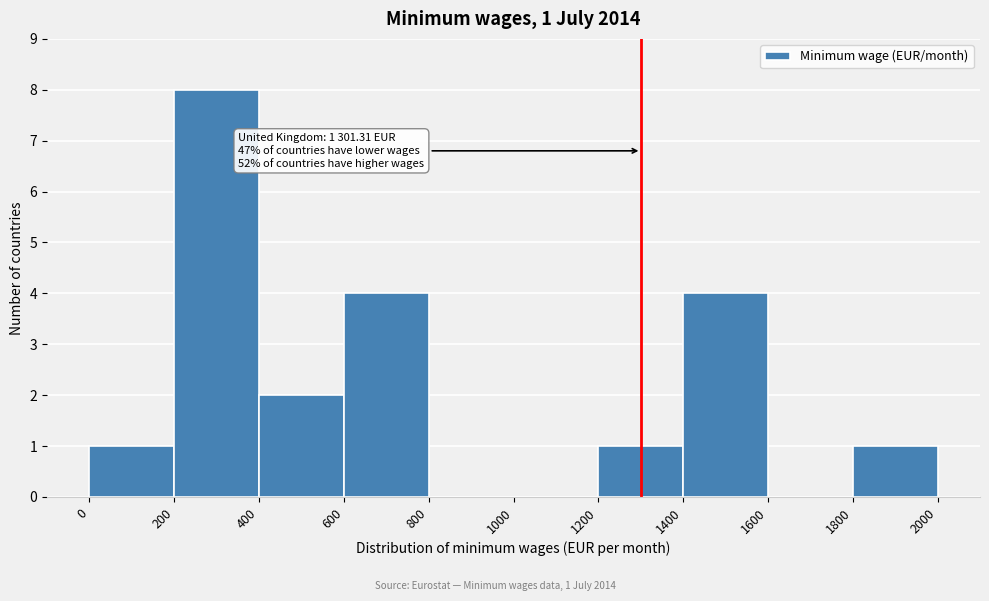

Which range on the x-axis has the tallest bar?

200 to 400